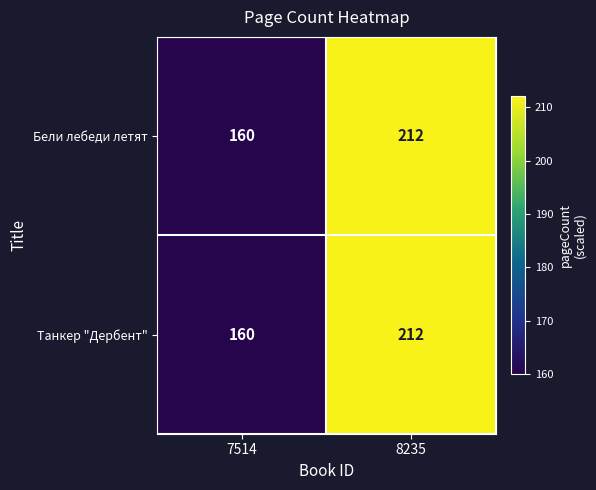

Count the number of categories in the chart.

2